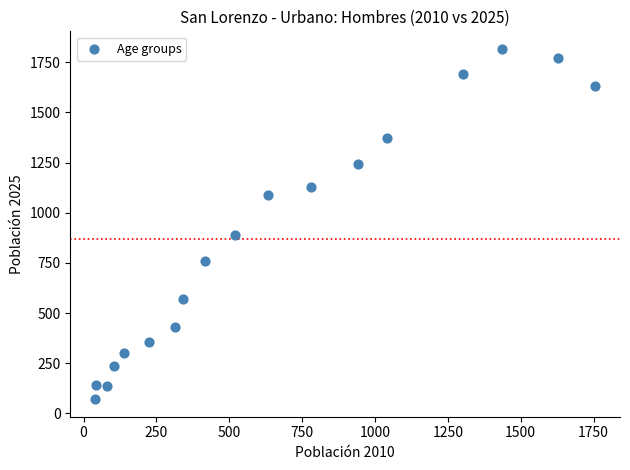

What Y value in the scatter plot is closest to 944?

891